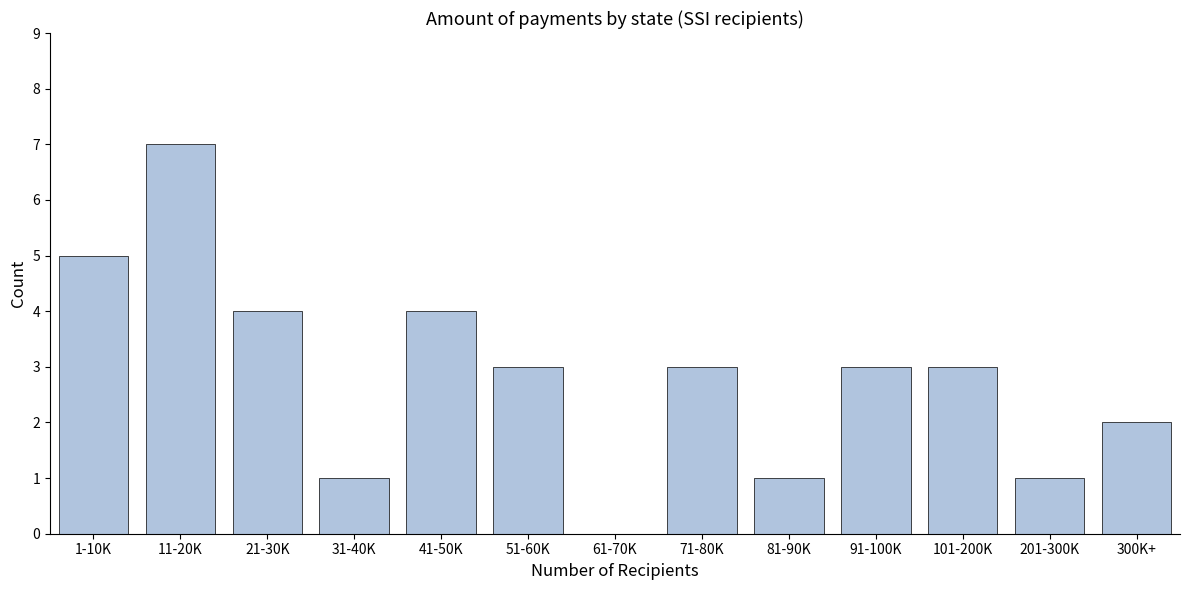

Reading right to left, what are all the values shown in this chart?

300K+=2	201-300K=1	101-200K=3	91-100K=3	81-90K=1	71-80K=3	61-70K=0	51-60K=3	41-50K=4	31-40K=1	21-30K=4	11-20K=7	1-10K=5